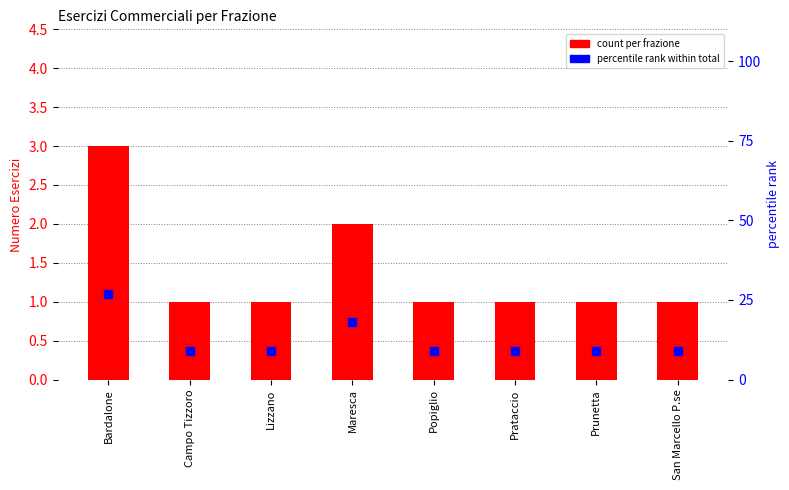

Which has a higher value, Lizzano or Bardalone?

Bardalone